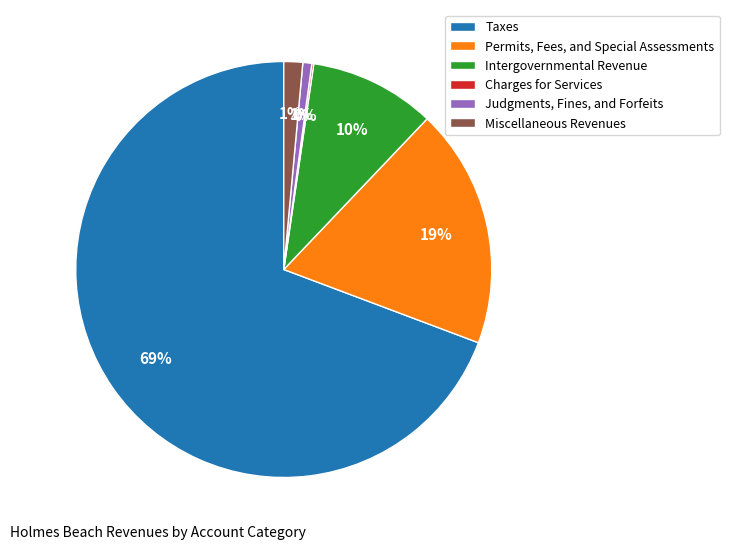

Combined, do Taxes and Miscellaneous Revenues account for over 50%?

Yes